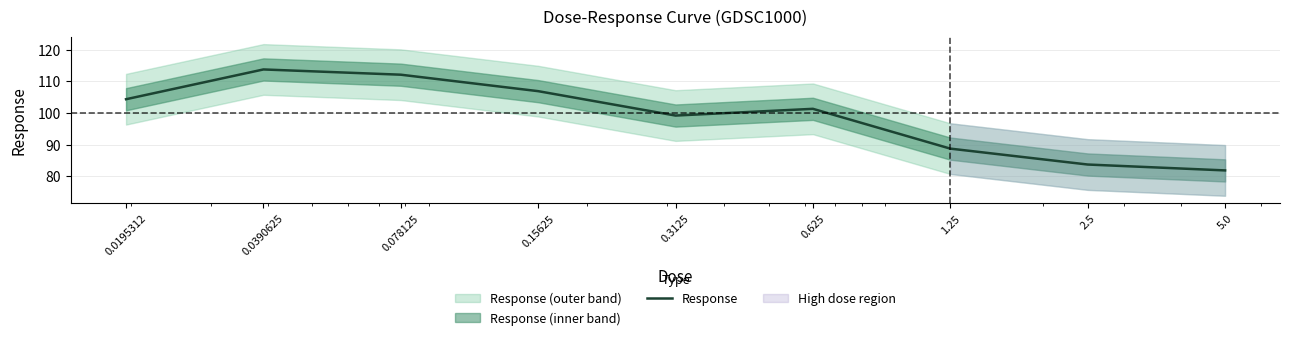

The chart shows a value of 27.0 at 0.625. True or false?

False